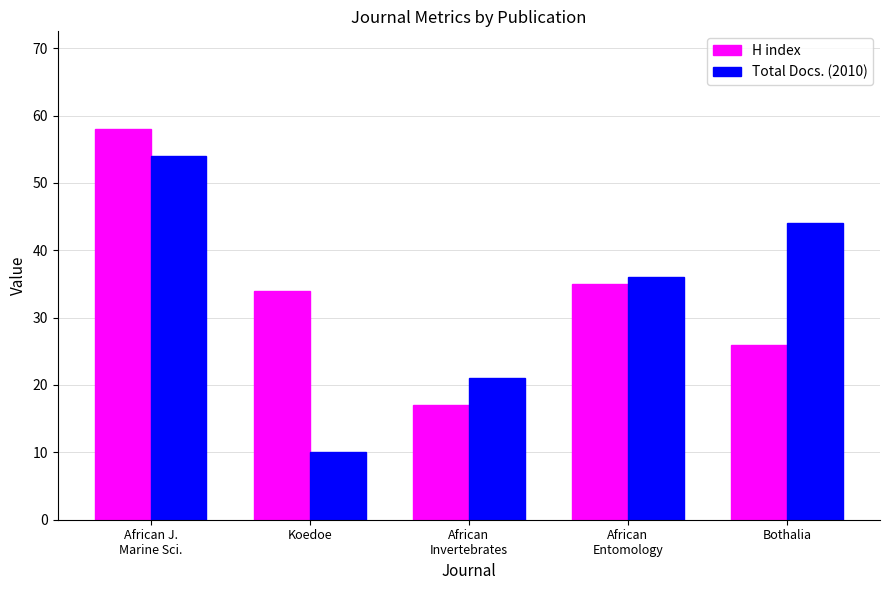

What are all the series names shown in the legend?

H index, Total Docs. (2010)